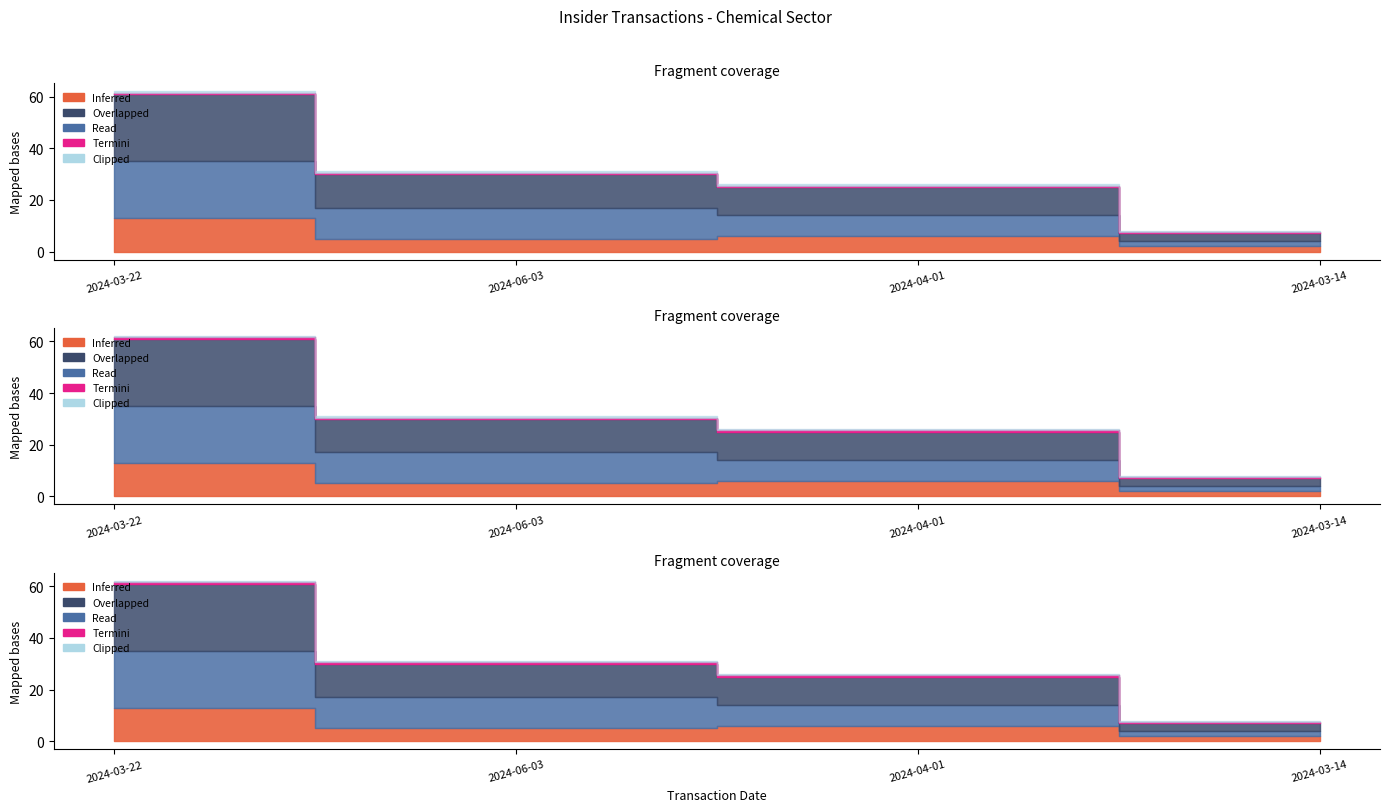

List the labels in order of num_ins value, largest first.

2024-03-22, 2024-06-03, 2024-04-01, 2024-03-14